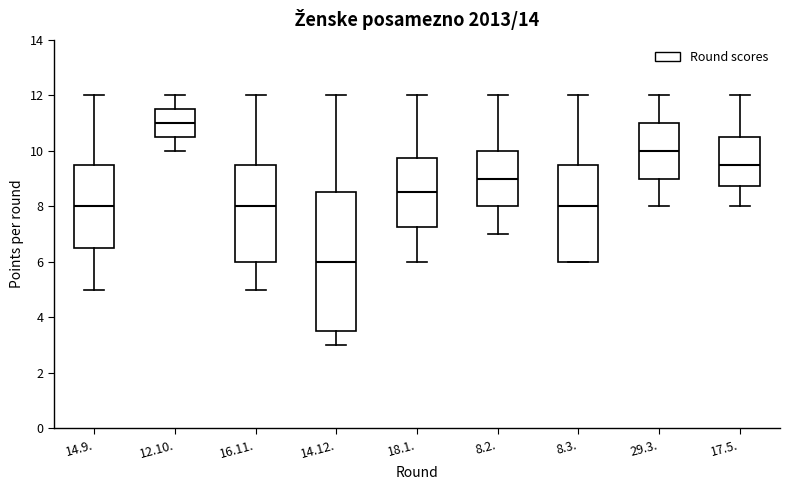

Where is the lower edge of the box for 29.3. on the y-axis? The values are not printed on the chart, so give them approximately, as read against the axis.

9.0